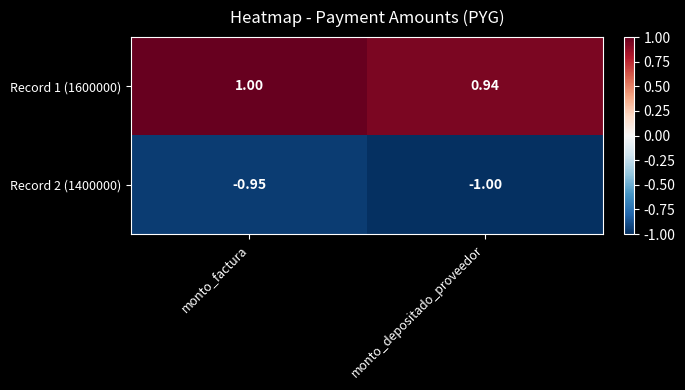

What is the maximum value shown in the chart?

1.0